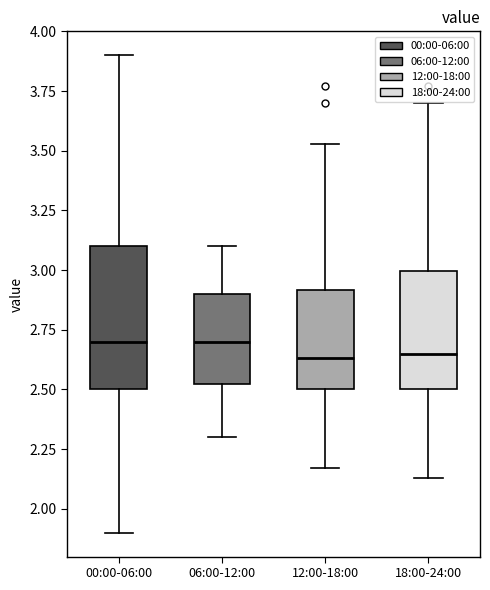

Reading left to right, transcribe this box plot: for each box, give where its median line is, the range the box spans, and where its two whiskers end, as read against the y-axis. The values are not printed on the chart, so give them approximately, as read against the axis.

00:00-06:00: median 2.70, box 2.50 to 3.10, whiskers 1.90 to 3.90
06:00-12:00: median 2.70, box 2.50 to 2.90, whiskers 2.30 to 3.10
12:00-18:00: median 2.65, box 2.50 to 2.90, whiskers 2.15 to 3.55
18:00-24:00: median 2.65, box 2.50 to 3.00, whiskers 2.15 to 3.70